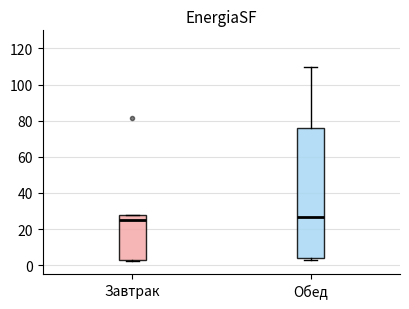

Reading left to right, read every box against the y-axis: the position of its median line, the range the box covers, and the ends of its whiskers. The values are not printed on the chart, so give them approximately, as read against the axis.

Завтрак: median 26, box 2 to 28, whiskers 2 to 28
Обед: median 26, box 4 to 76, whiskers 2 to 110